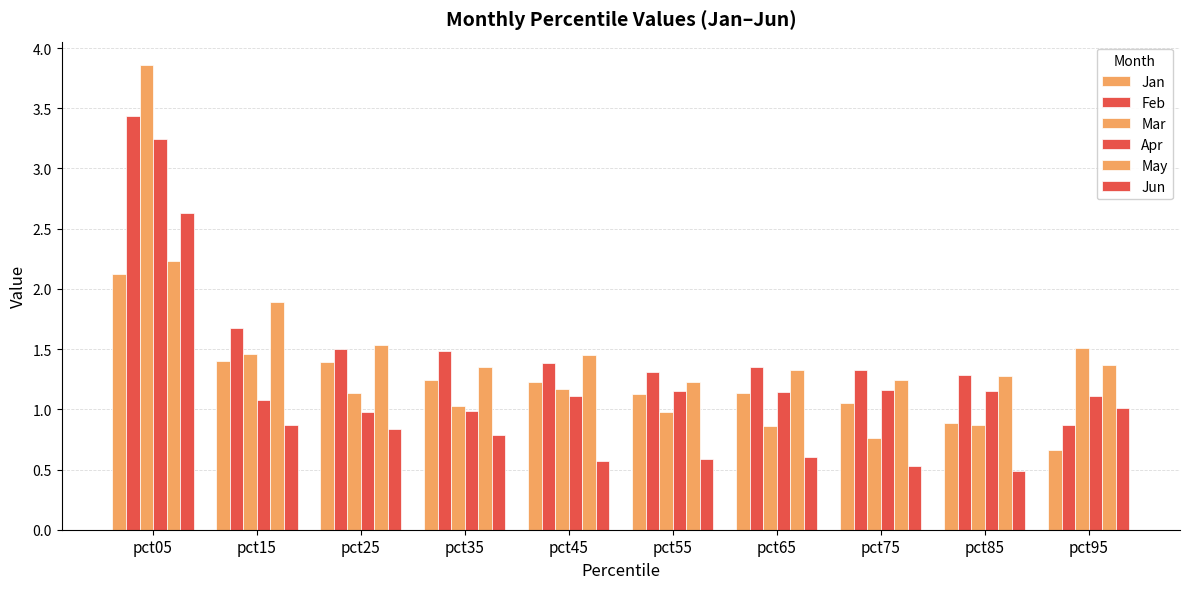

How many categories are shown in the chart?

10